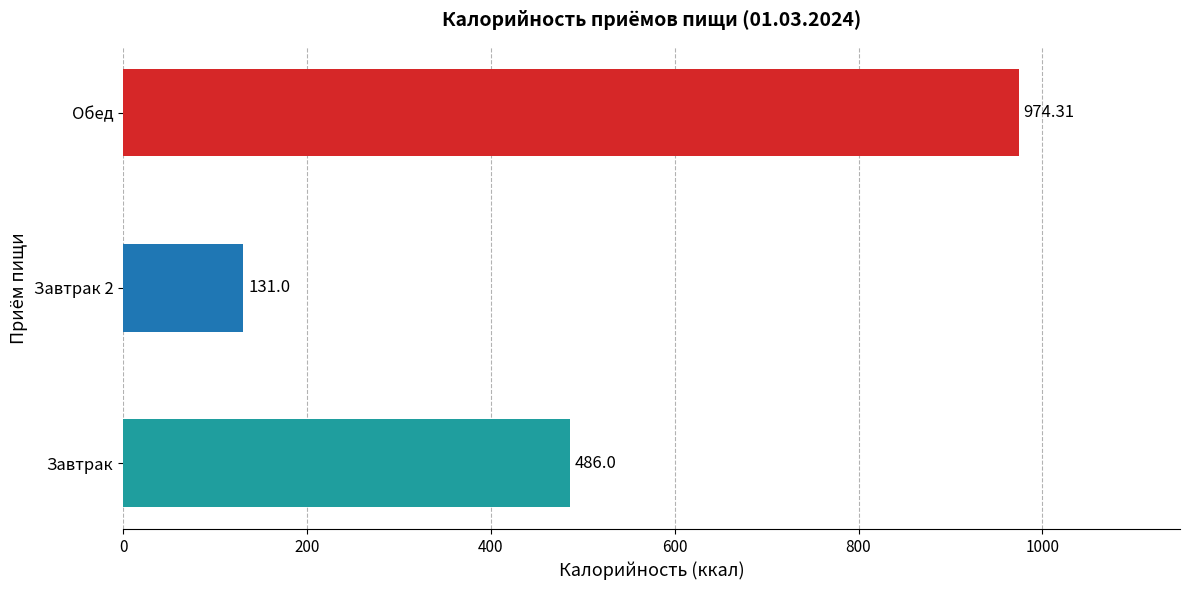

Rank the categories by value from lowest to highest.

Завтрак 2, Завтрак, Обед